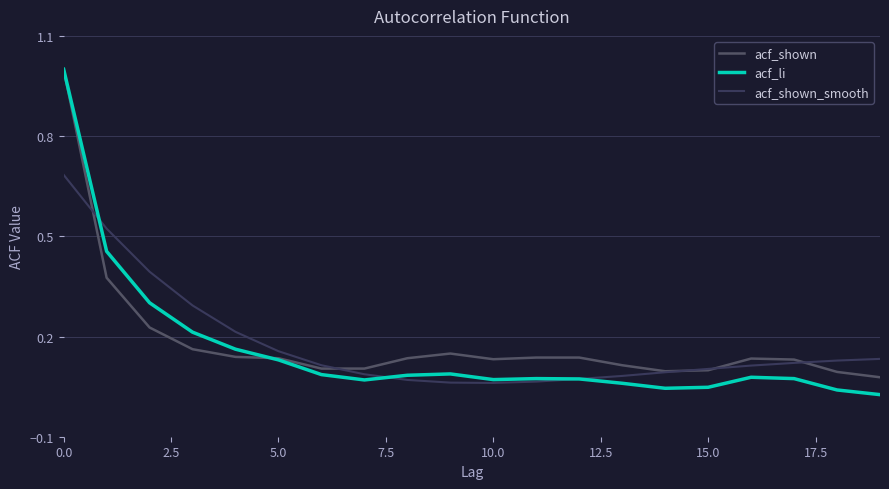

Does the chart have visible grid lines?

Yes